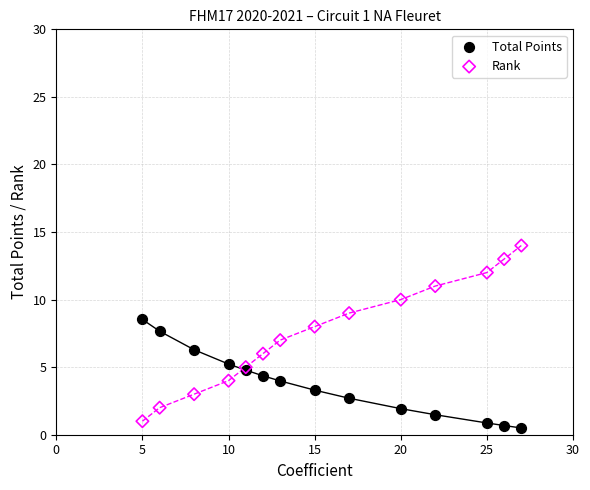

Which series has the widest spread of Y values?

Rank